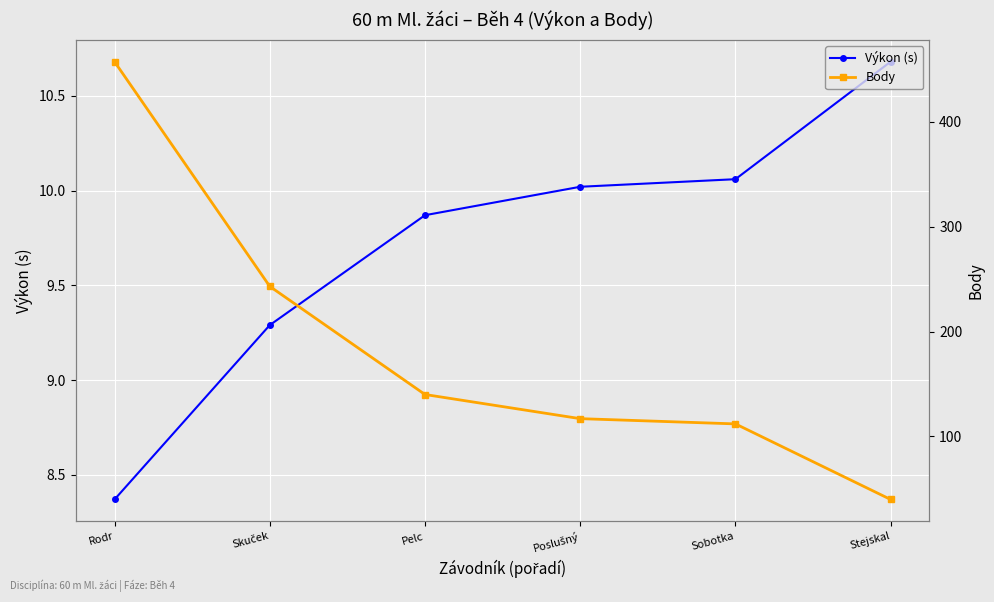

What is the maximum value for Body?

457.0